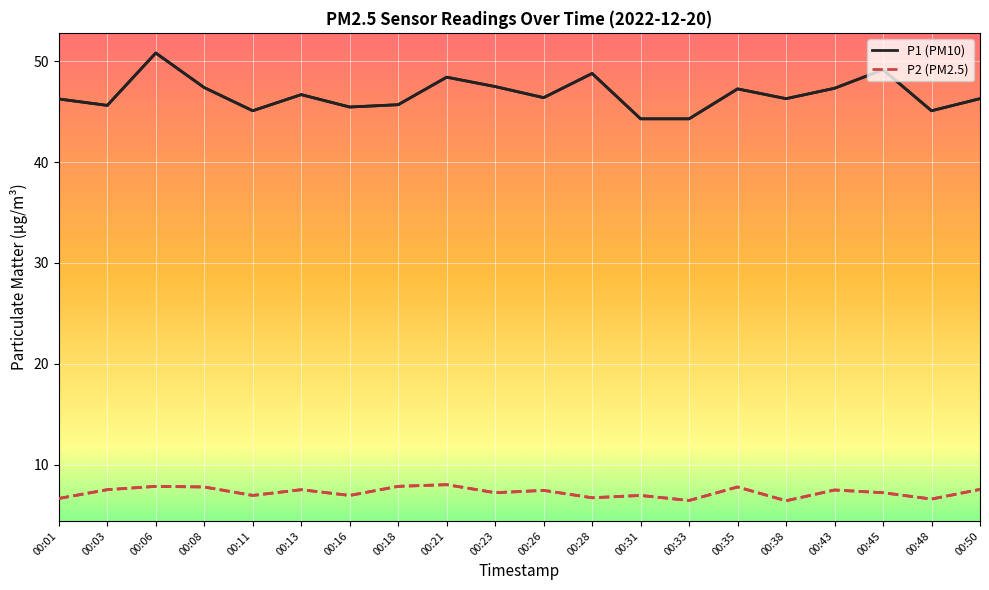

What is the difference between the maximum and minimum values in the P1 (PM10) series?

6.5